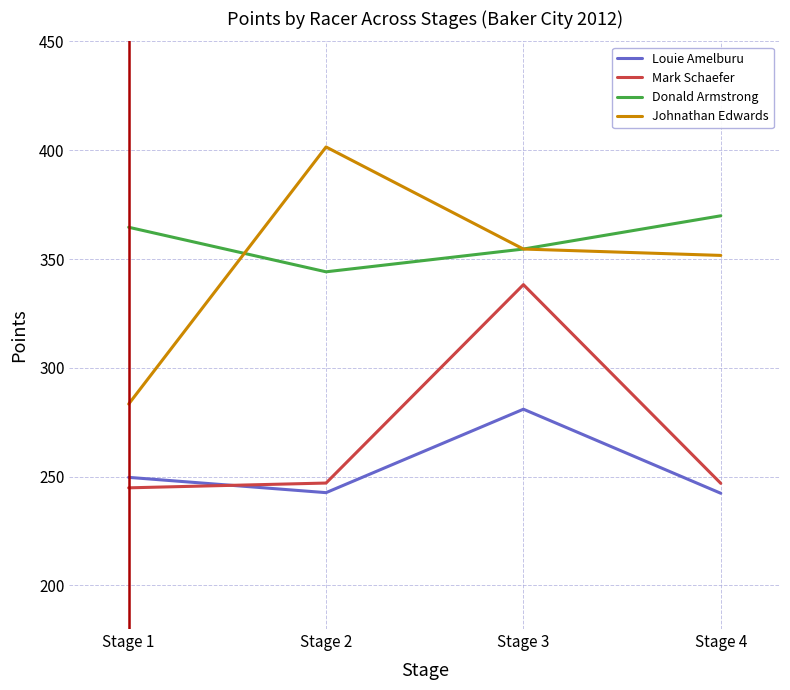

How many lines are shown in the chart?

4